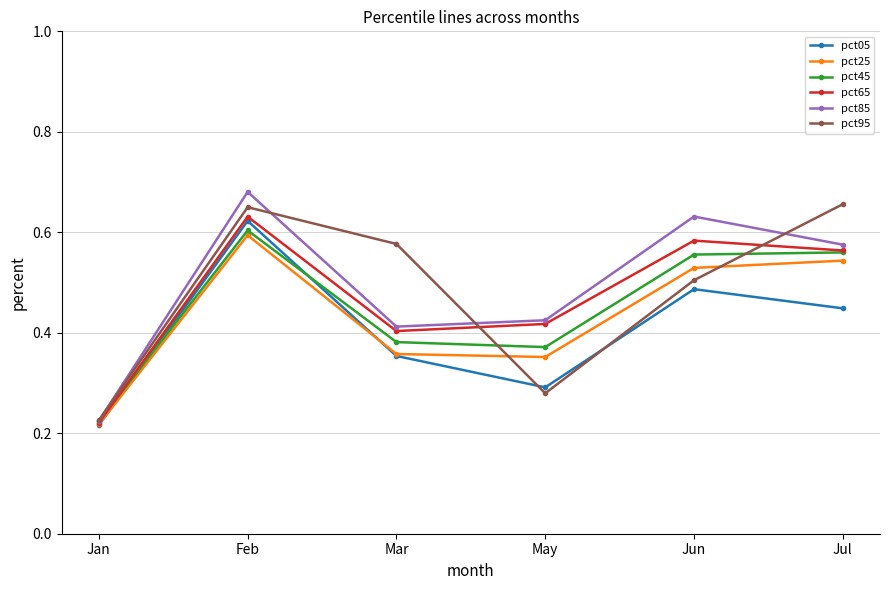

What is the label of the 5th point from the right?

Feb